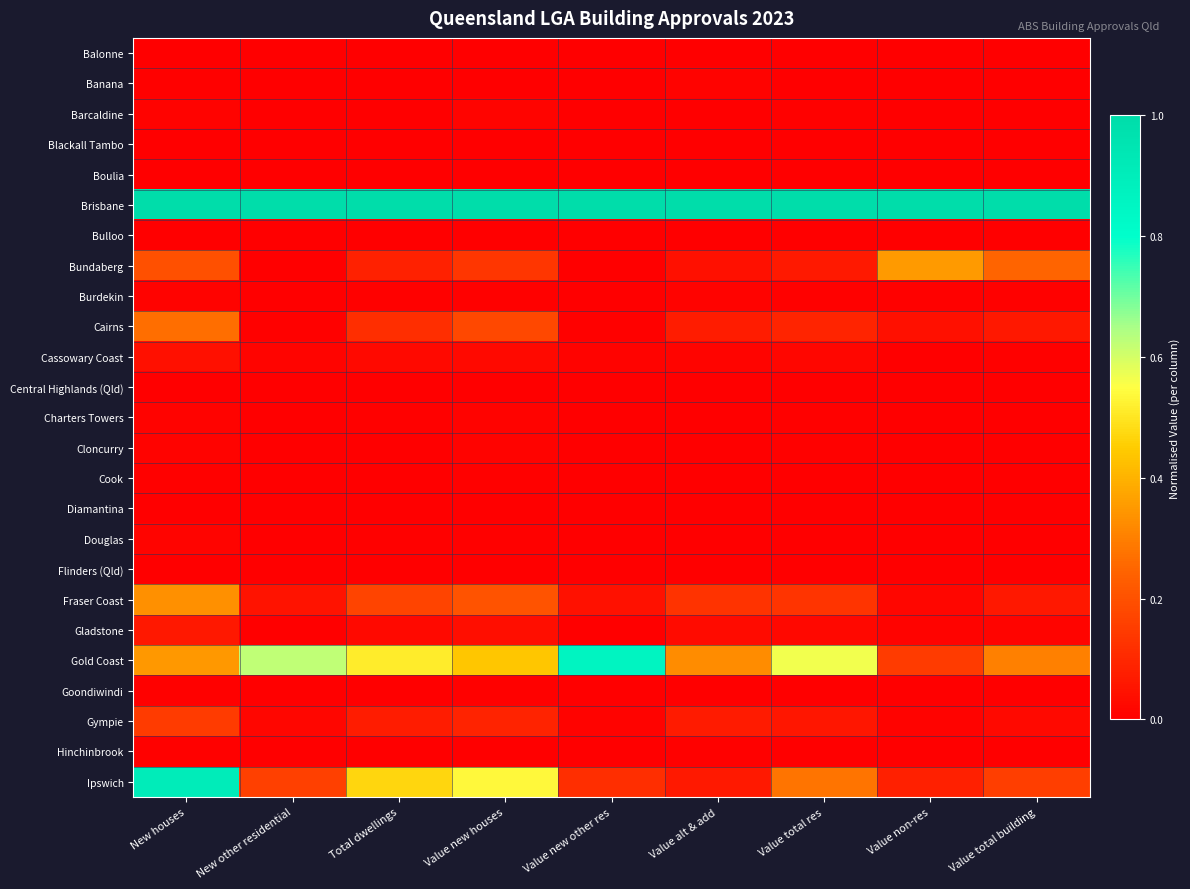

Which has a higher value, Value total res or Value new houses?

Value new houses